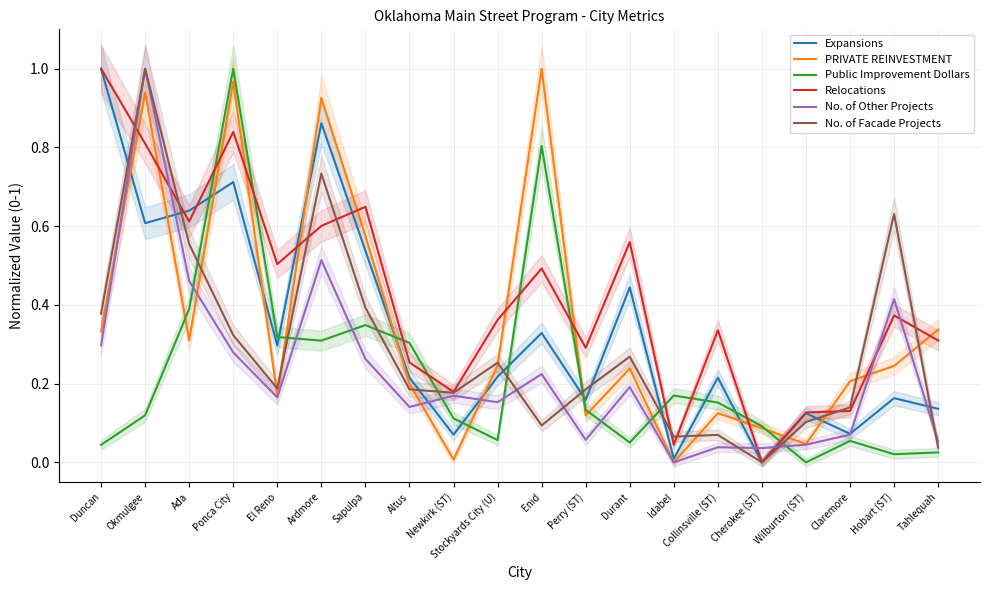

Which series has the widest spread of values?

Expansions